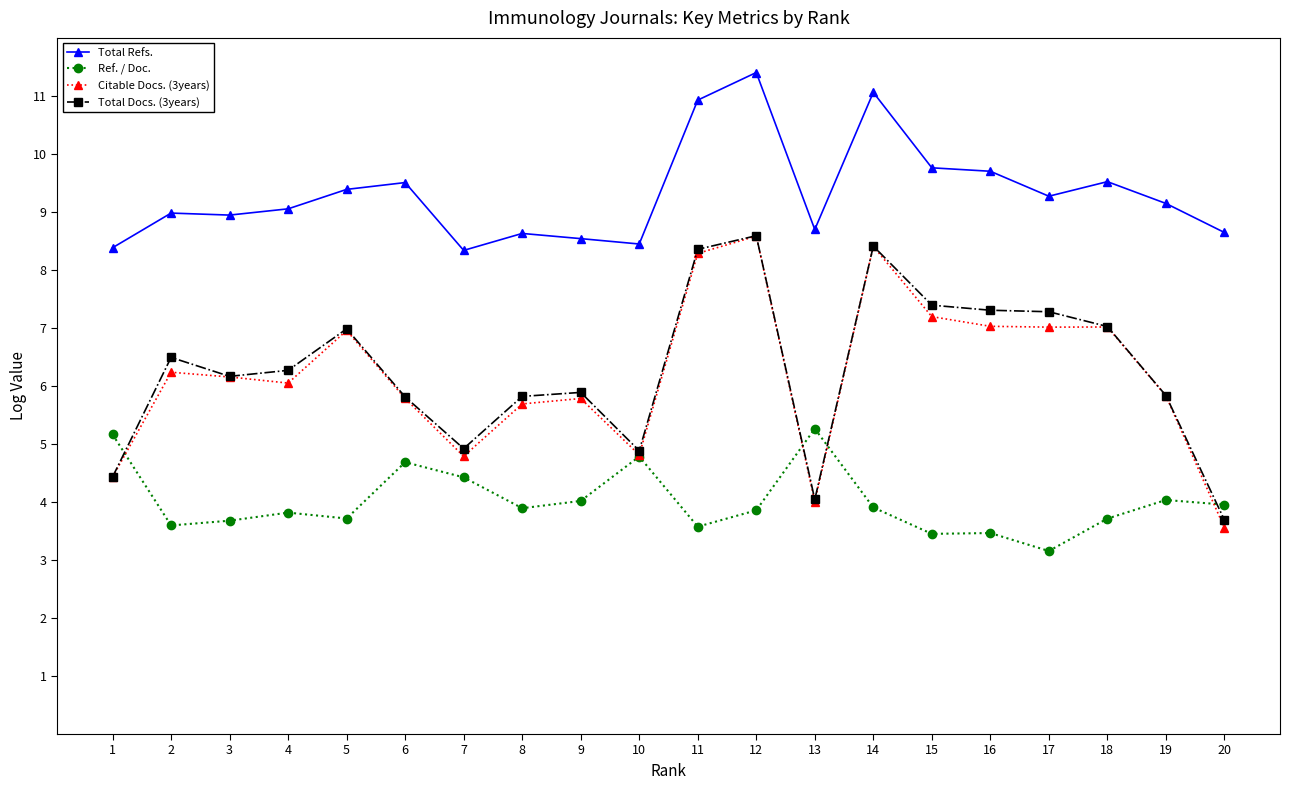

At which label does Citable Docs. (3years) reach its minimum?

20